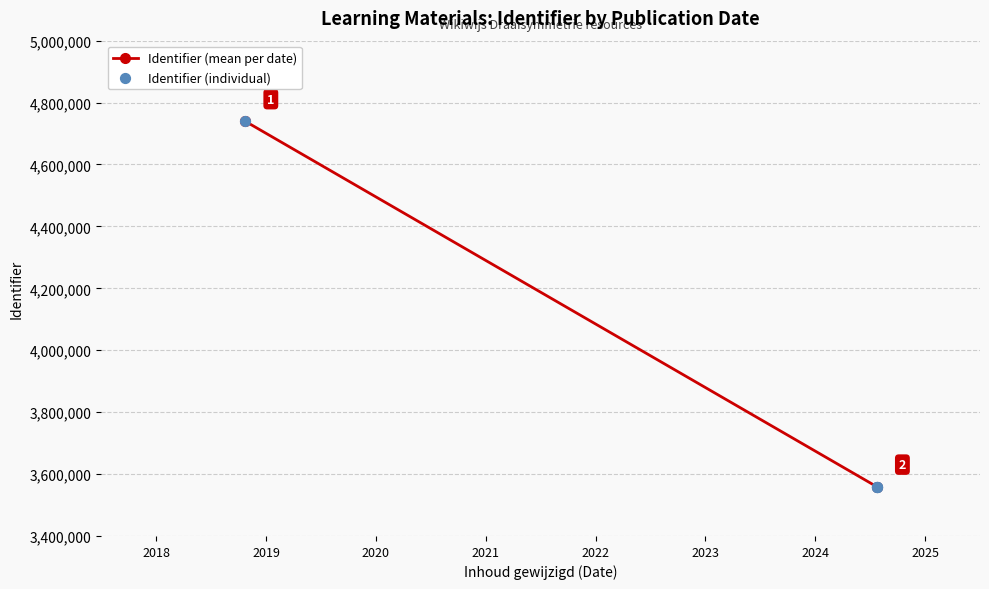

What Y value in the scatter plot is closest to 4149479?

3559229